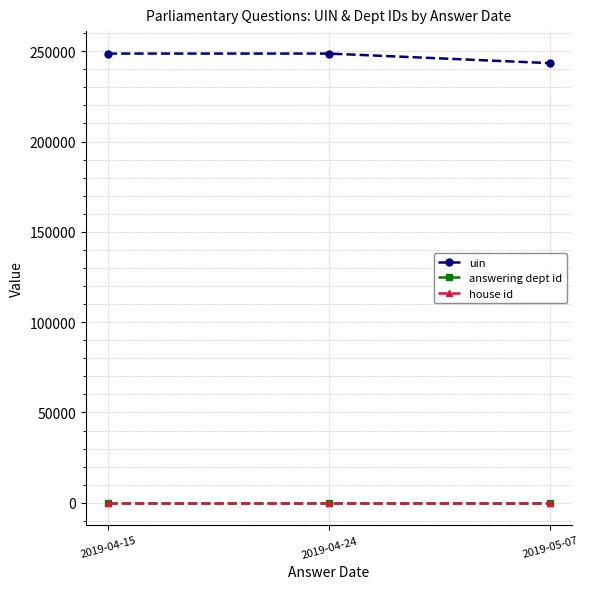

What position from the left is 2019-05-07?

3